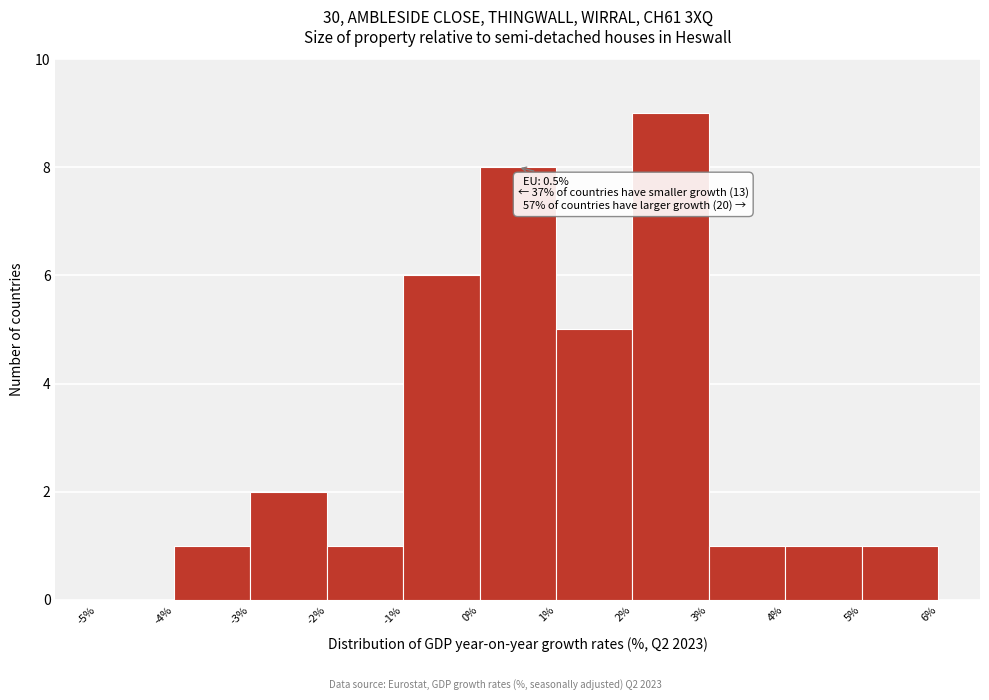

Over which range of the x-axis is the bar tallest?

2% to 3%